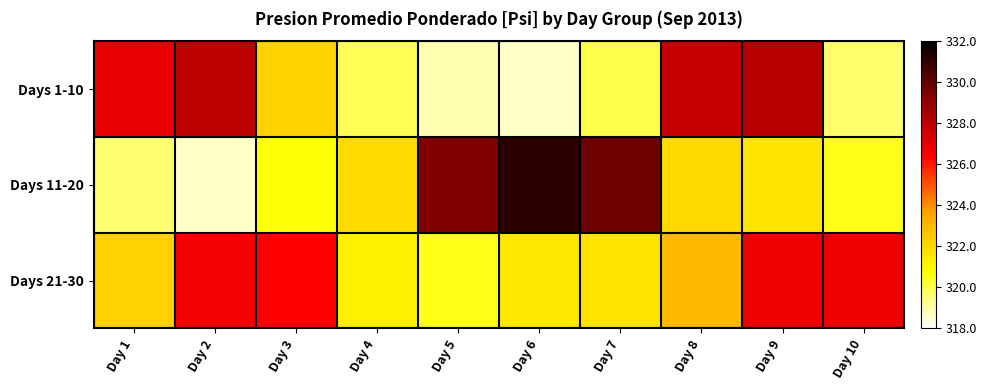

Rank the series by their average value, from highest to lowest.

Days 21-30, Days 11-20, Days 1-10